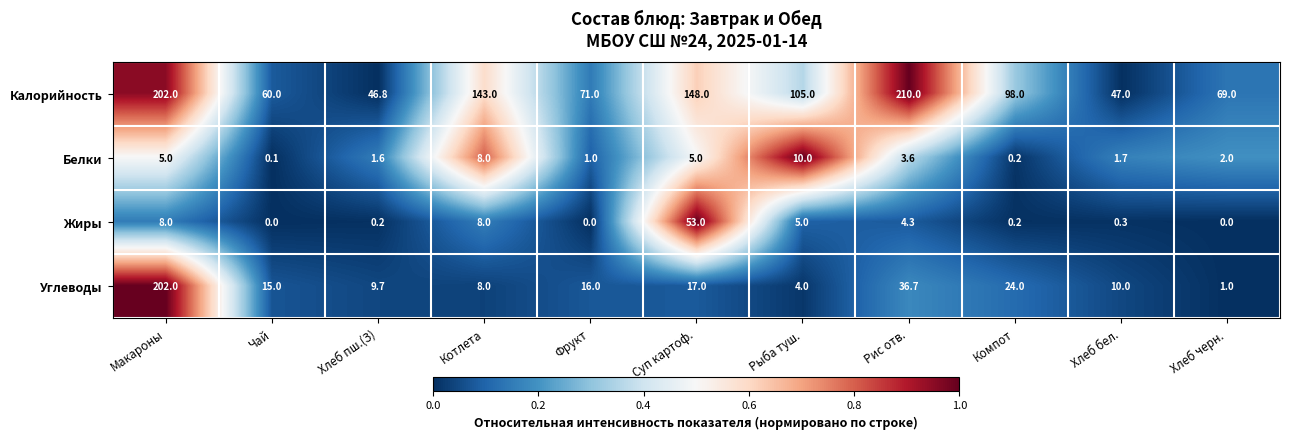

List the series in order of their peak value, highest first.

Калорийность, Углеводы, Жиры, Белки